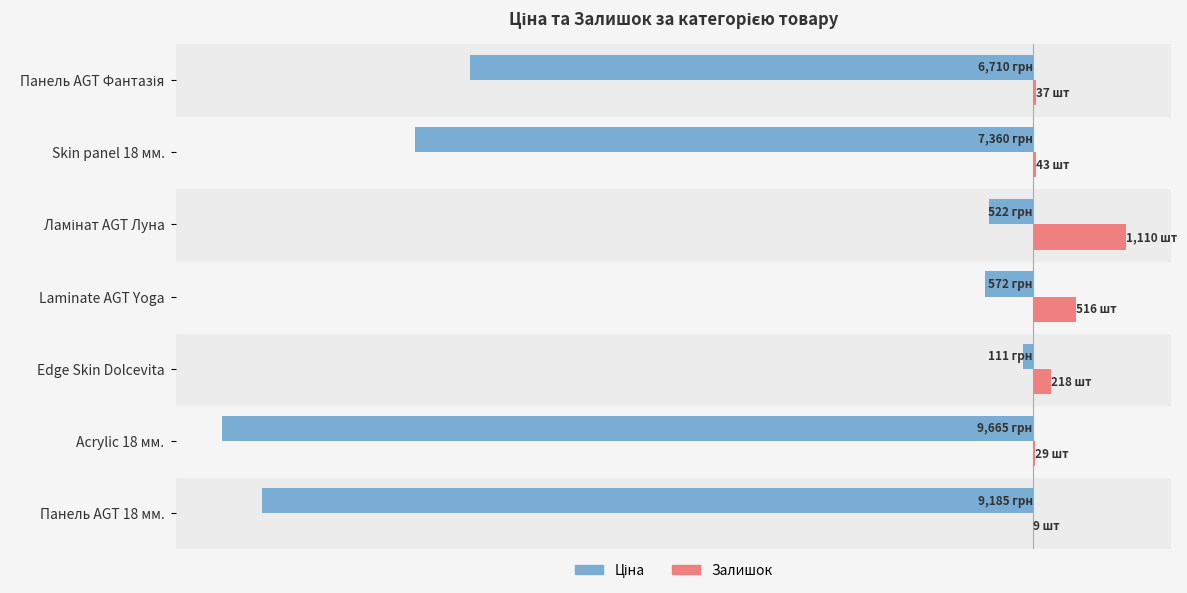

Which series has the largest total across all categories?

Залишок